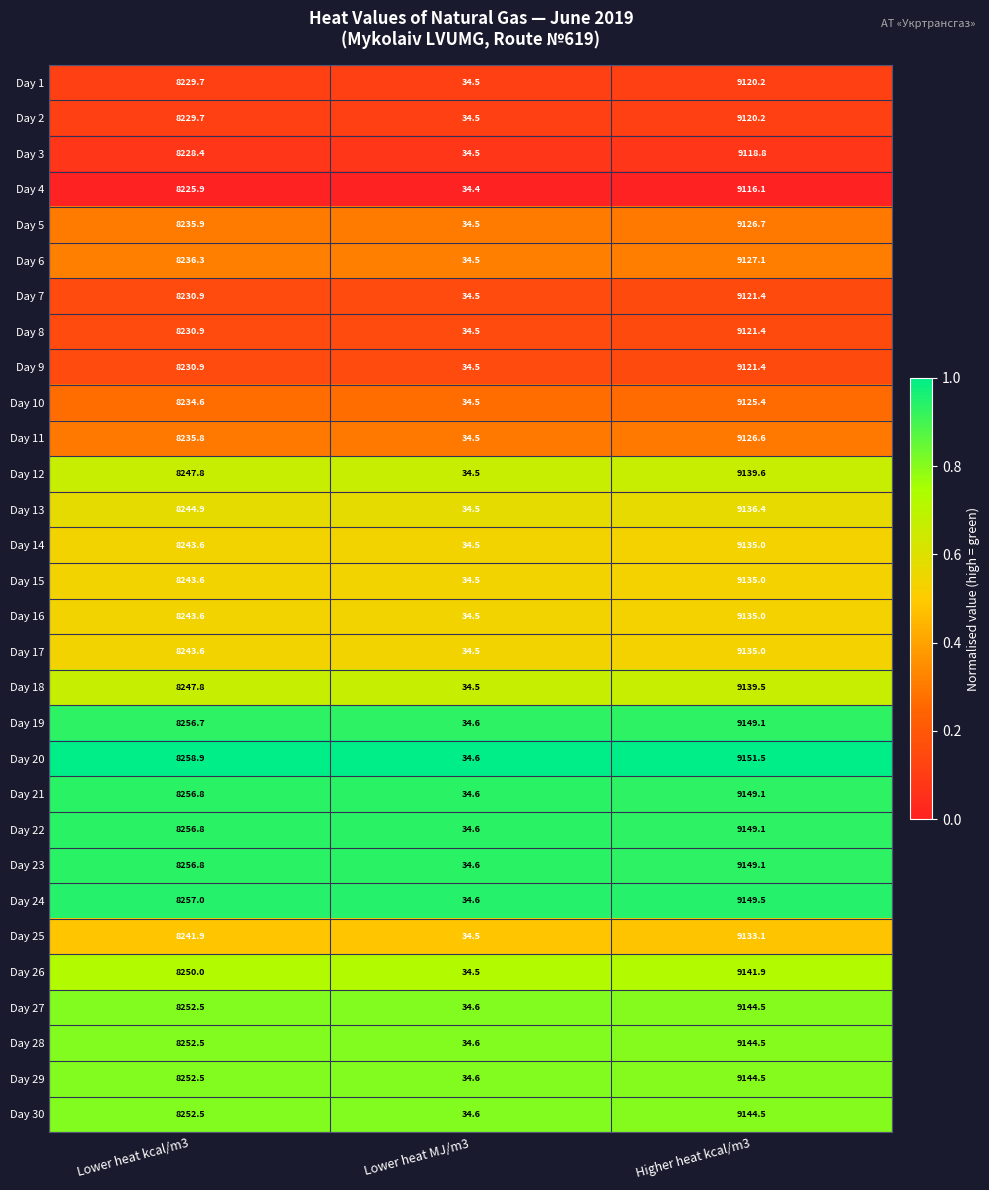

What is the approximate value of Day 19 at Lower heat kcal/m3?

8256.7